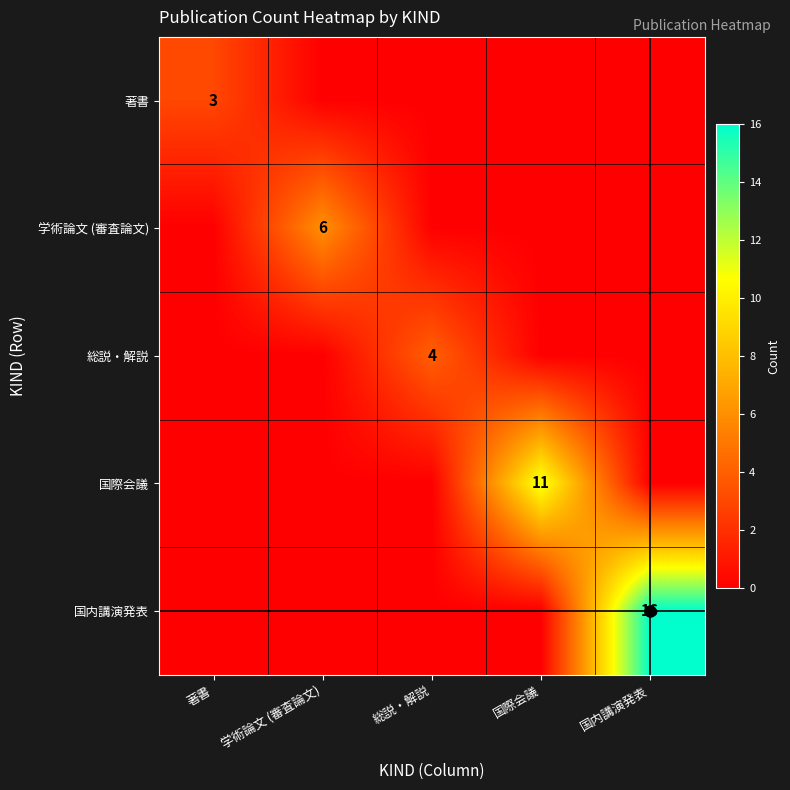

The value of 学術論文 (審査論文) at 学術論文 (審査論文) is 6. True or false?

True